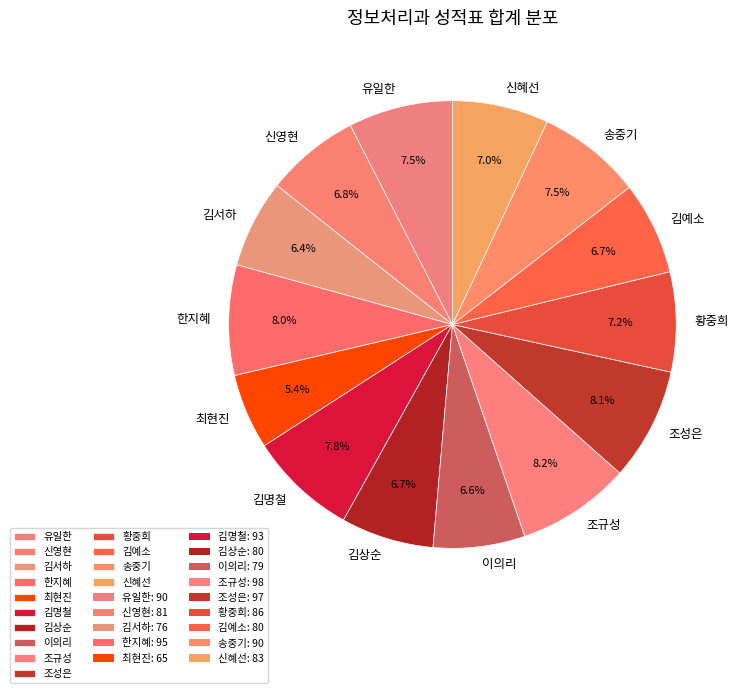

How many slices are in this pie chart?

14